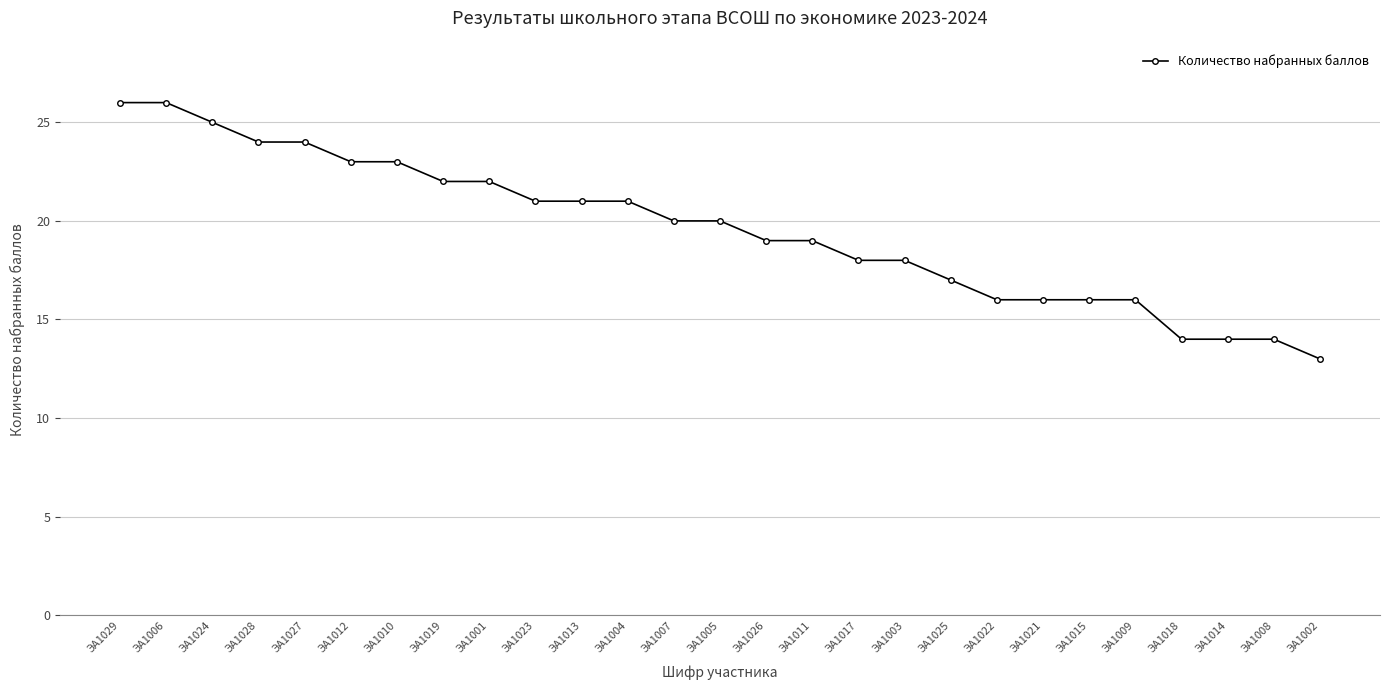

What position from the right is ЭА1019?

20